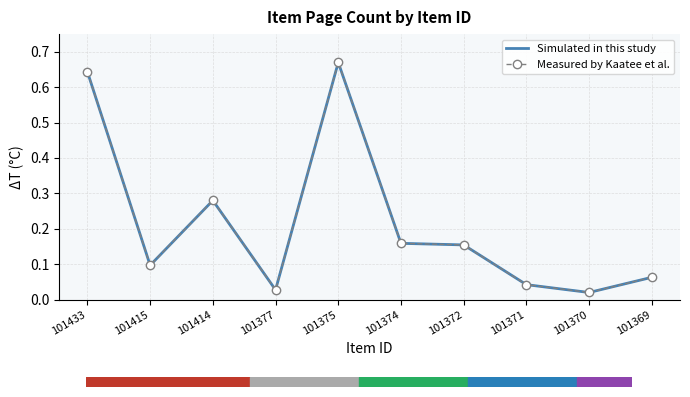

Where is the first local maximum for Measured by Kaatee et al.?

101414